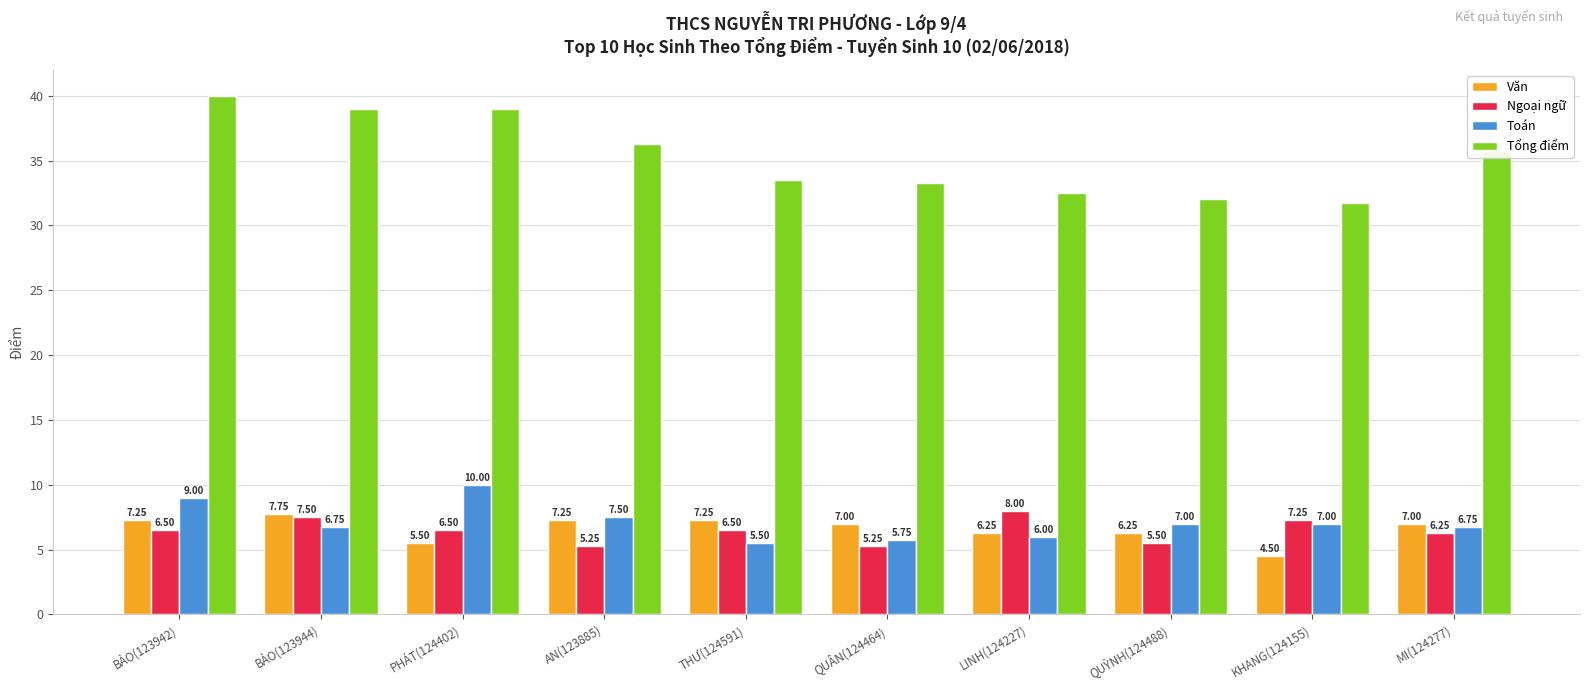

At BẢO(123942), list the series in order from smallest to largest.

Ngoại ngữ, Văn, Toán, Tổng điểm